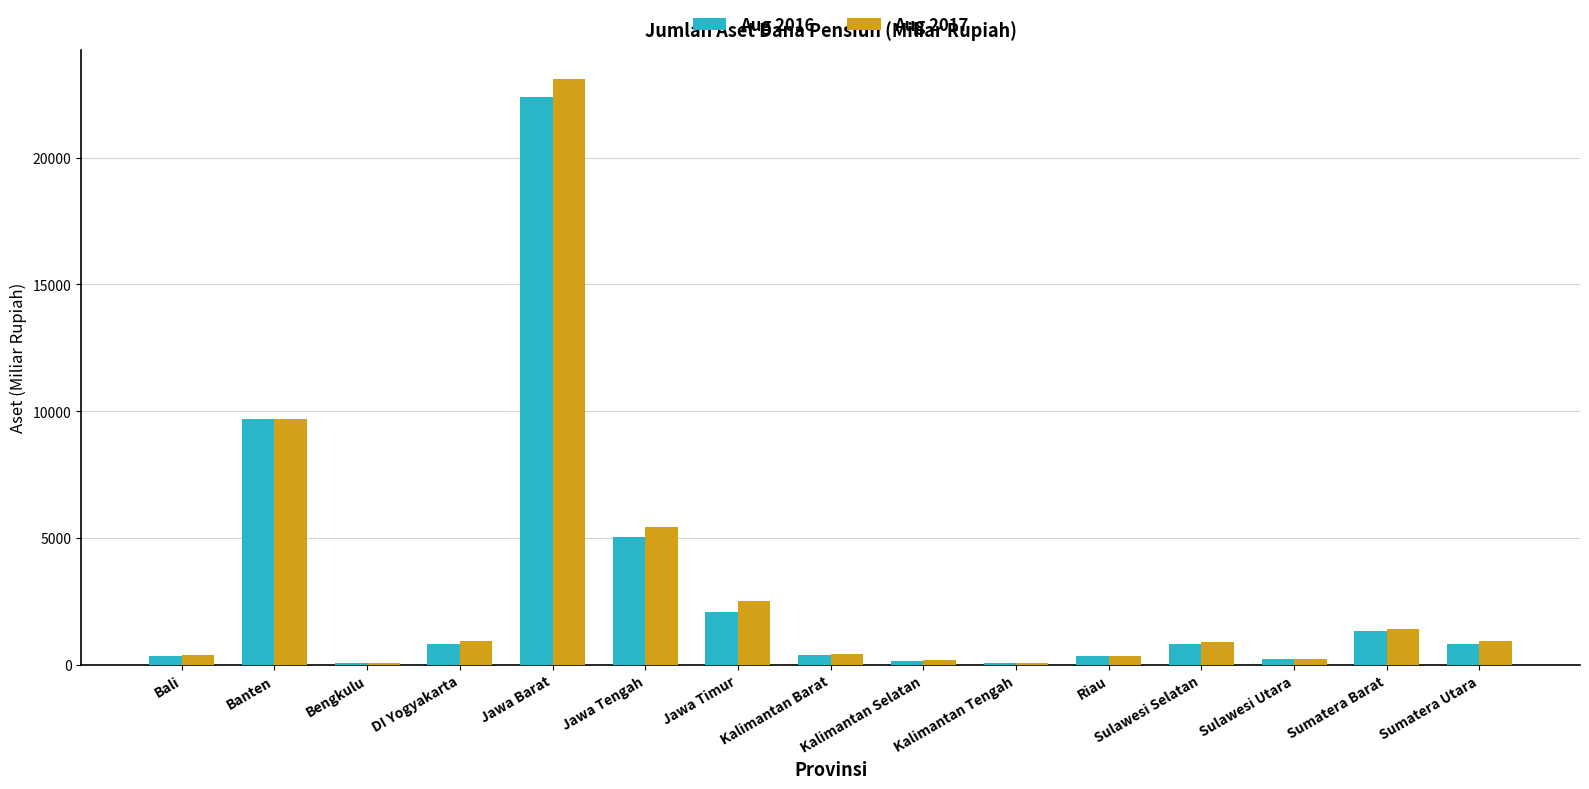

At which category is the sum across all series the highest?

Jawa Barat